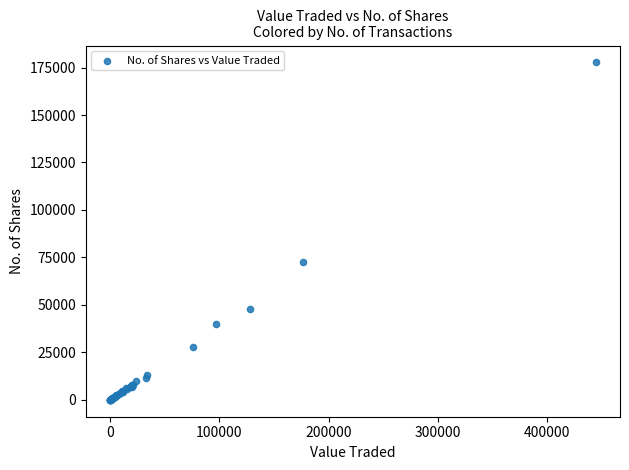

What Y value in the scatter plot is closest to 88859?

72759